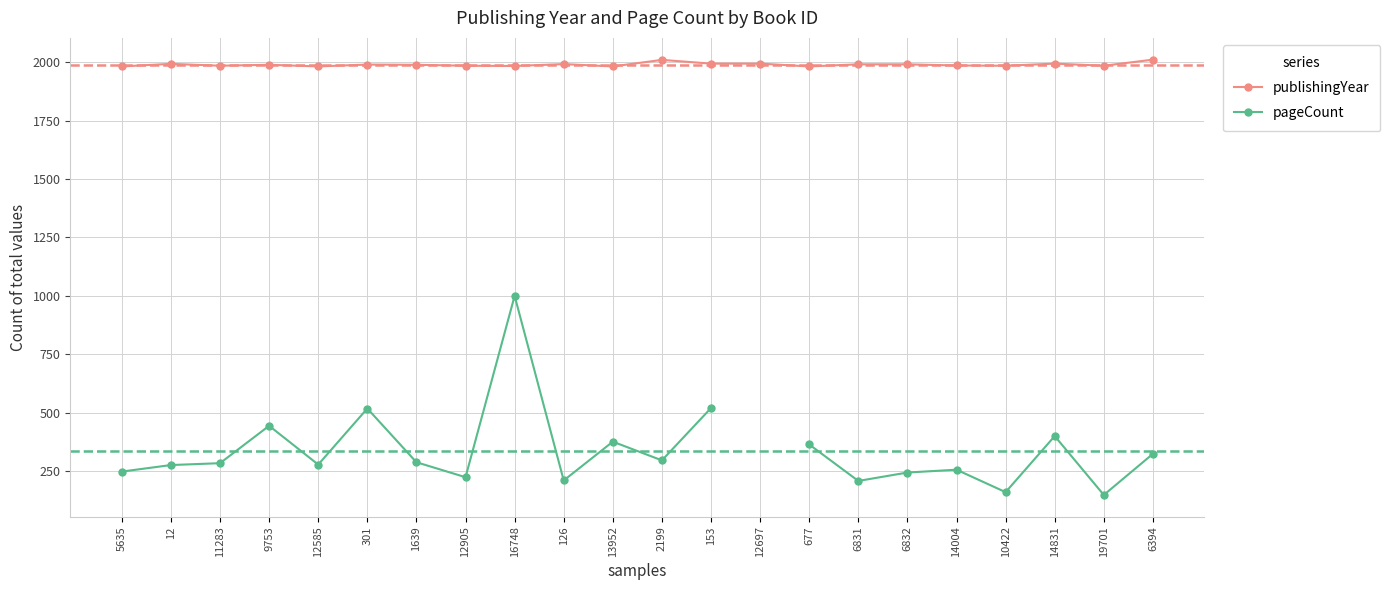

Which has a higher value, 12697 or 12905?

12697